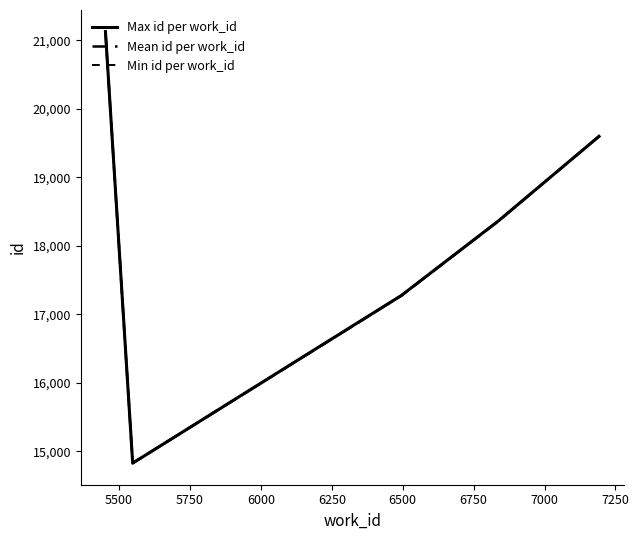

How many lines are shown in the chart?

3